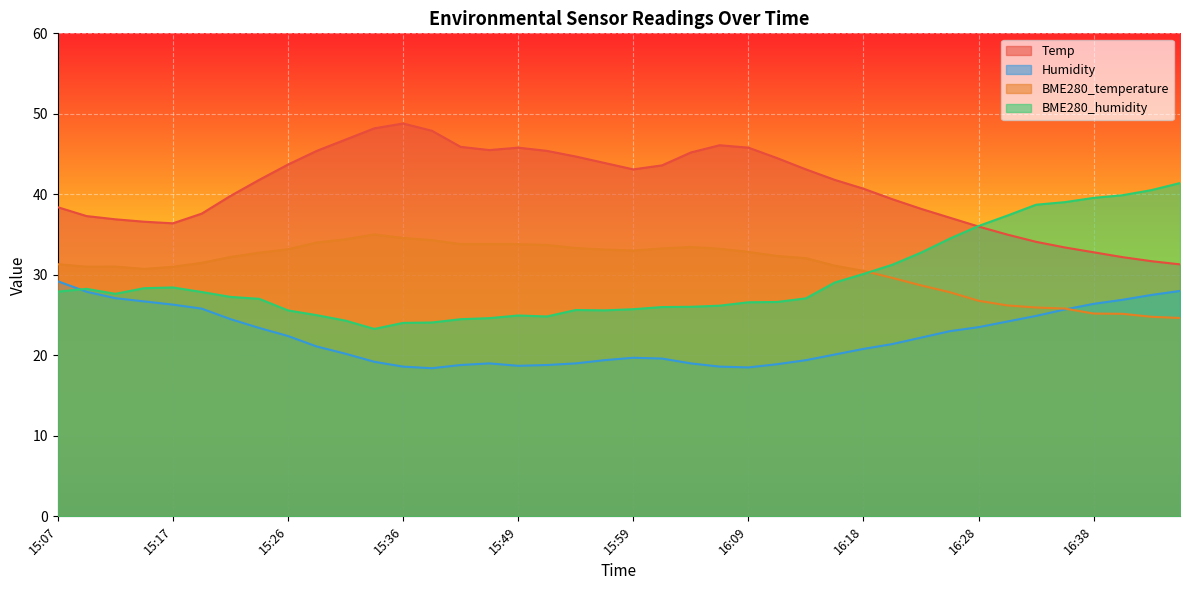

Count the number of data series in this chart.

4